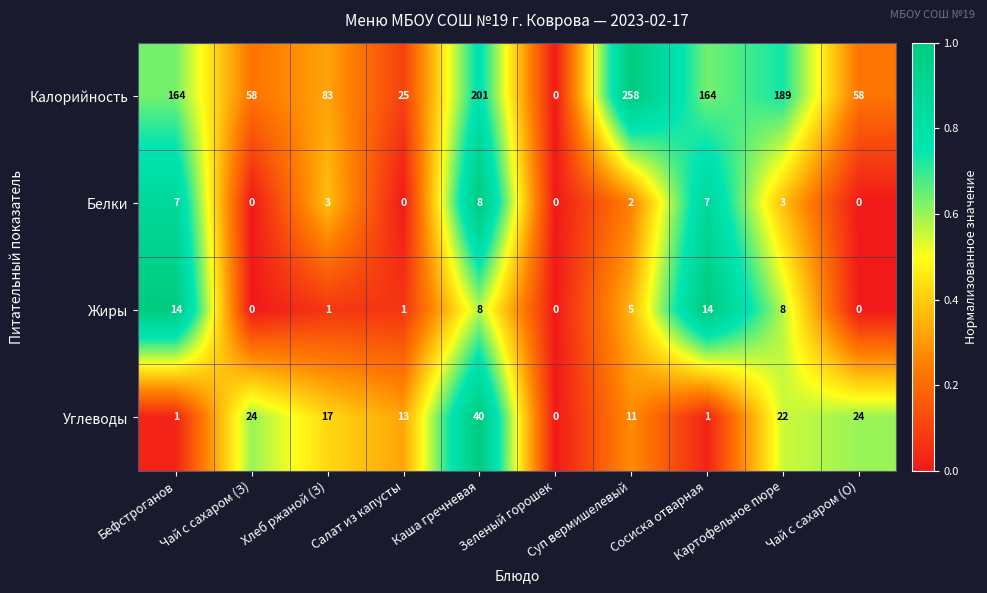

Between Чай с сахаром (З) and Картофельное пюре, which series saw the biggest shift?

Калорийность